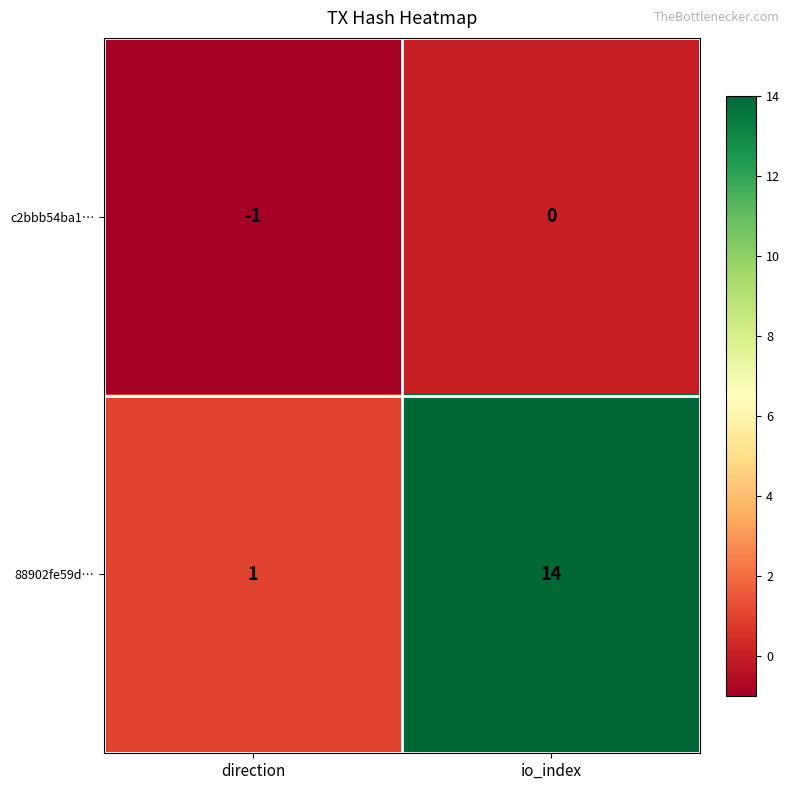

Between direction and io_index, which series saw the biggest shift?

88902fe59d…